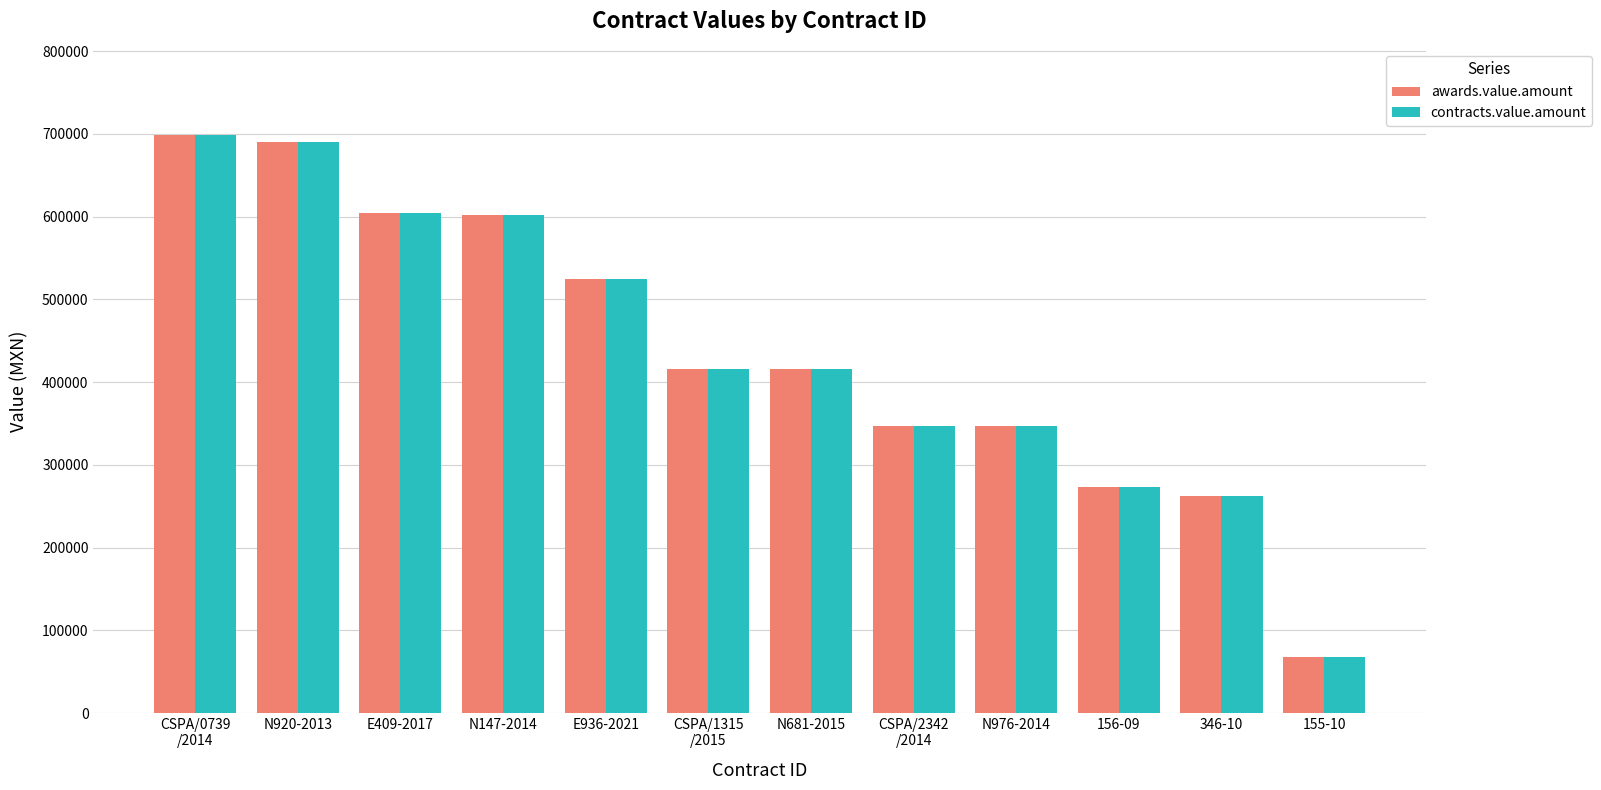

The value of awards.value.amount at E409-2017 is 604195.8. True or false?

True